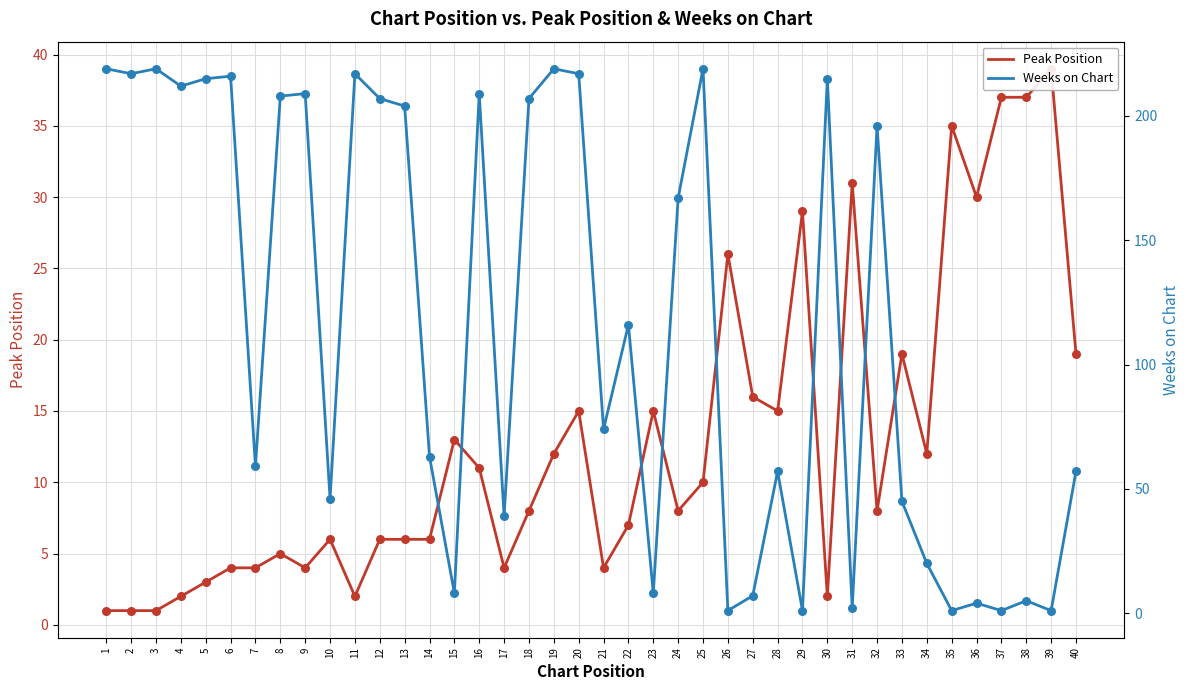

Which series has the largest total across all categories?

Weeks on Chart